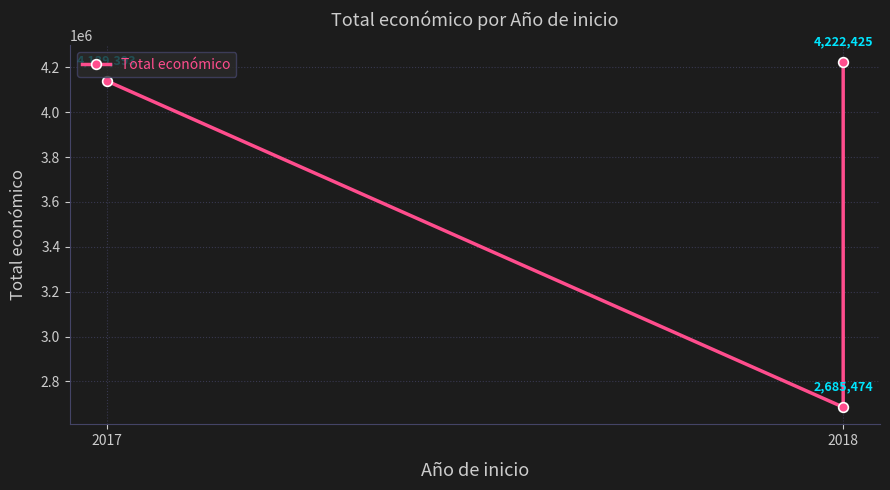

Reading left to right, transcribe all the data shown in this chart.

4139393	2685474	4222425